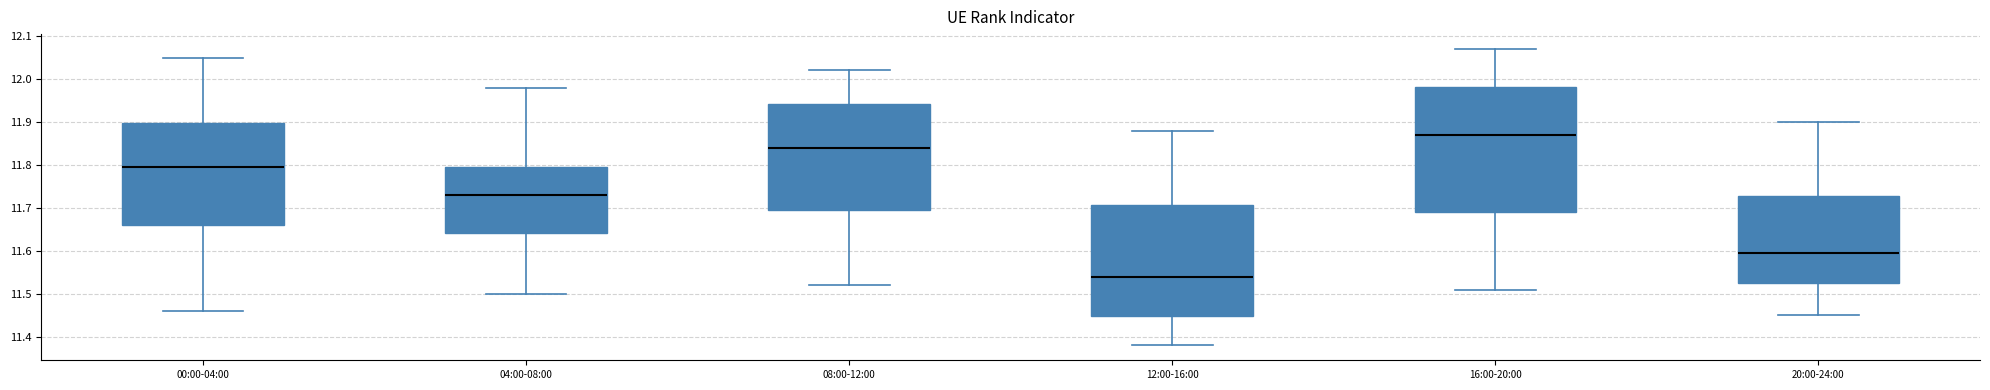

Reading left to right, transcribe this box plot: for each box, give where its median line is, the range the box spans, and where its two whiskers end, as read against the y-axis. The values are not printed on the chart, so give them approximately, as read against the axis.

00:00-04:00: median 11.80, box 11.66 to 11.90, whiskers 11.46 to 12.05
04:00-08:00: median 11.73, box 11.64 to 11.80, whiskers 11.50 to 11.98
08:00-12:00: median 11.84, box 11.70 to 11.94, whiskers 11.52 to 12.02
12:00-16:00: median 11.54, box 11.45 to 11.71, whiskers 11.38 to 11.88
16:00-20:00: median 11.87, box 11.69 to 11.98, whiskers 11.51 to 12.07
20:00-24:00: median 11.60, box 11.53 to 11.73, whiskers 11.45 to 11.90